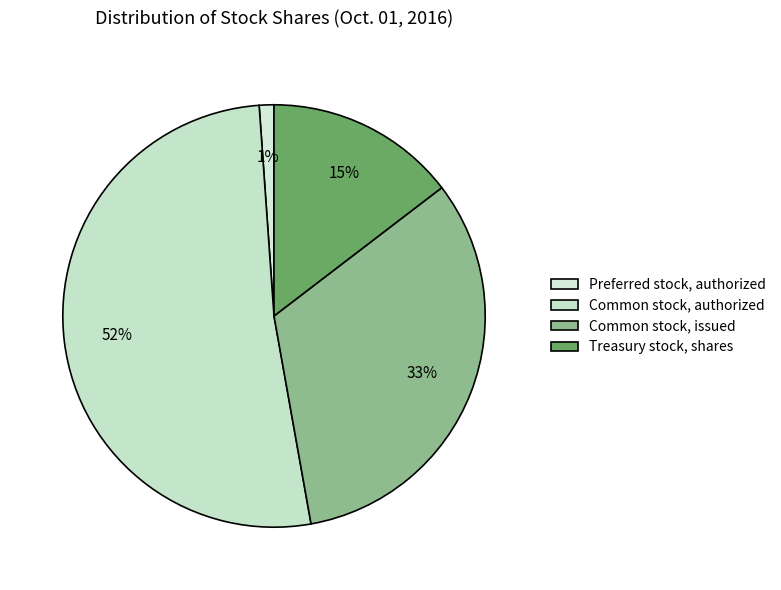

Count the number of slices in the pie.

4